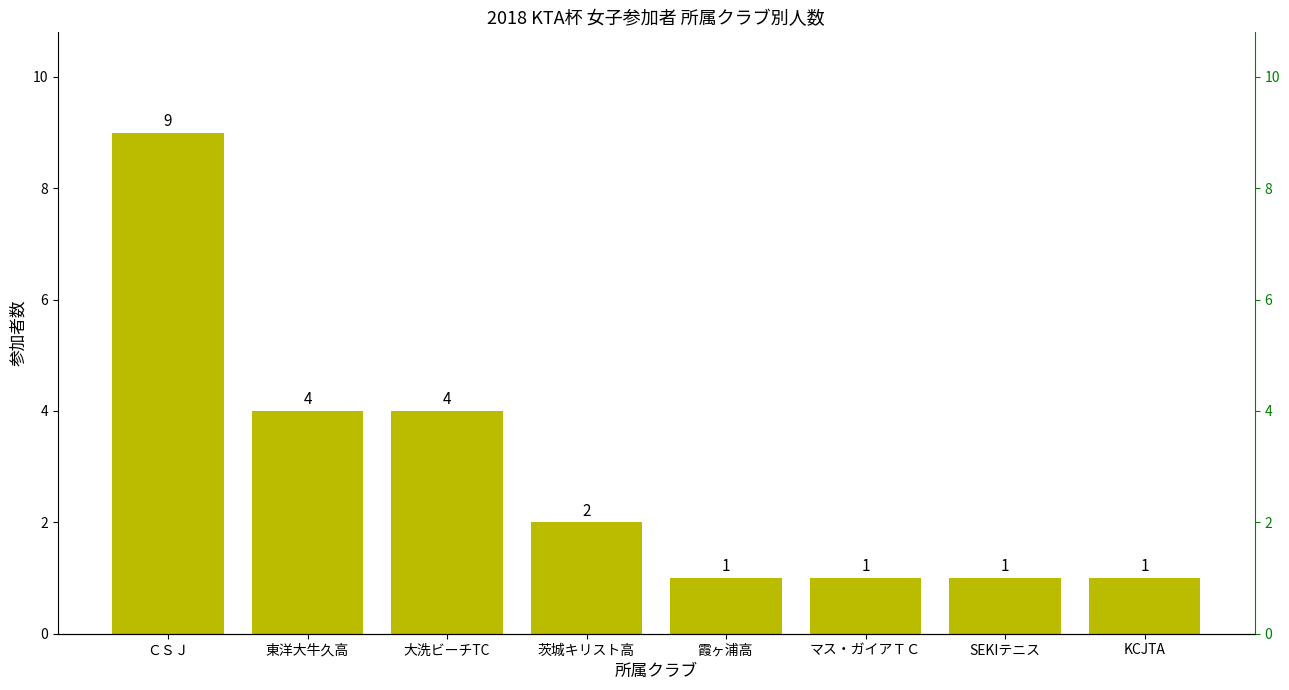

Are the bars horizontal?

No